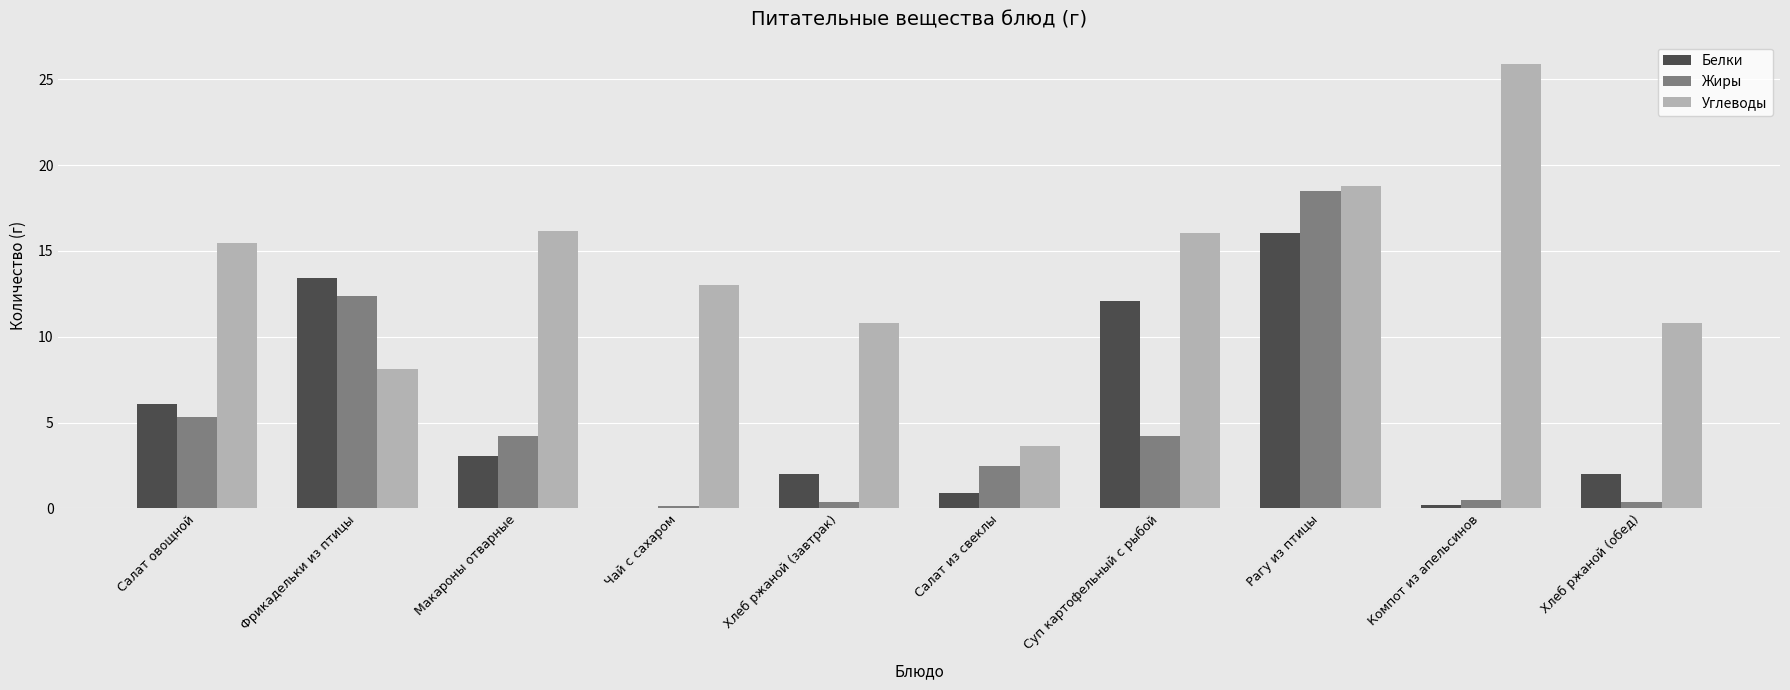

Is it true that Жиры equals 2.5 at Макароны отварные?

False